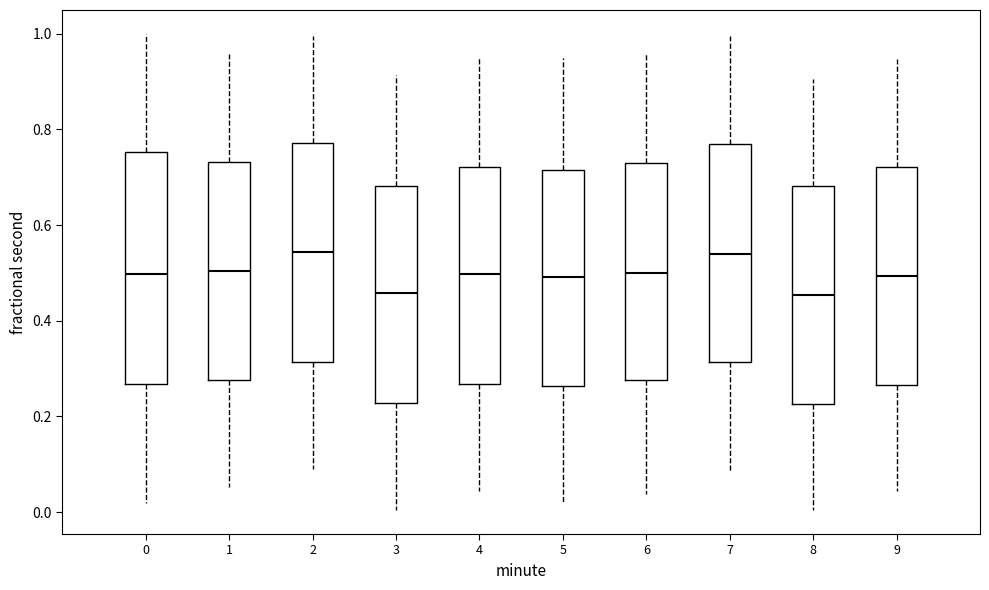

Which box is the tallest, from its lower edge to its upper edge?

0